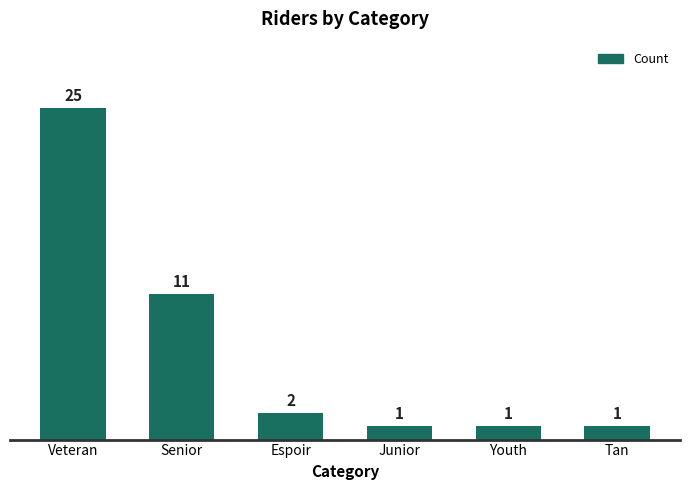

At which label does the data first exceed 2?

Veteran